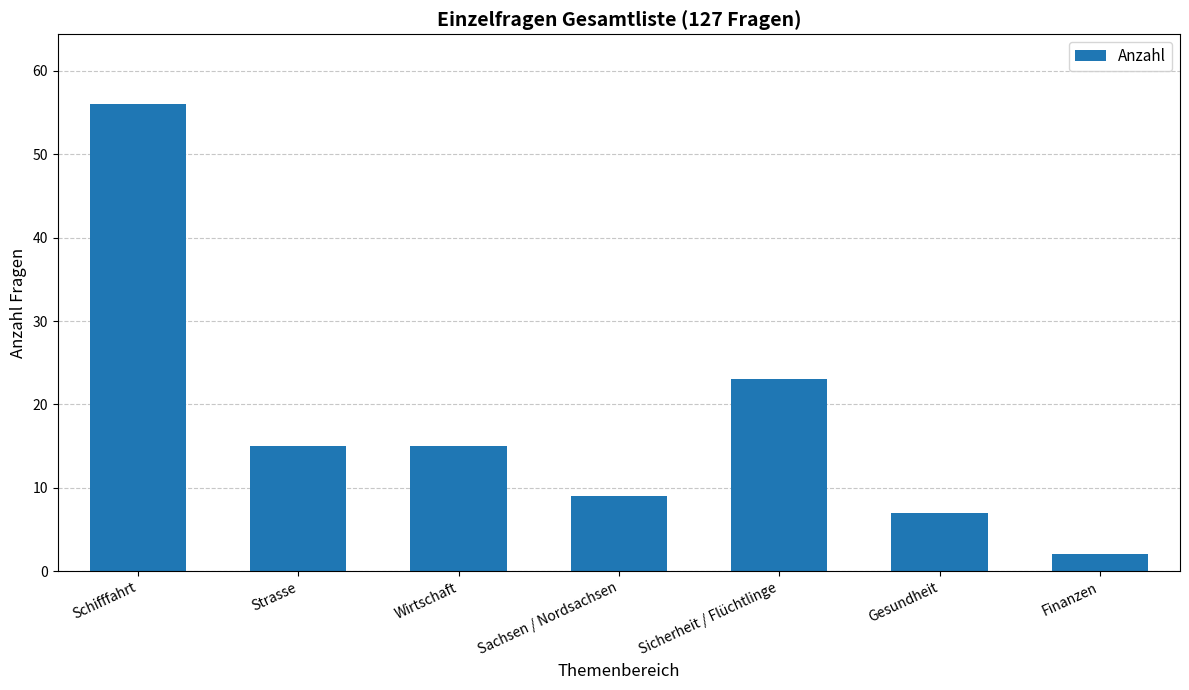

What is the smallest value displayed?

2